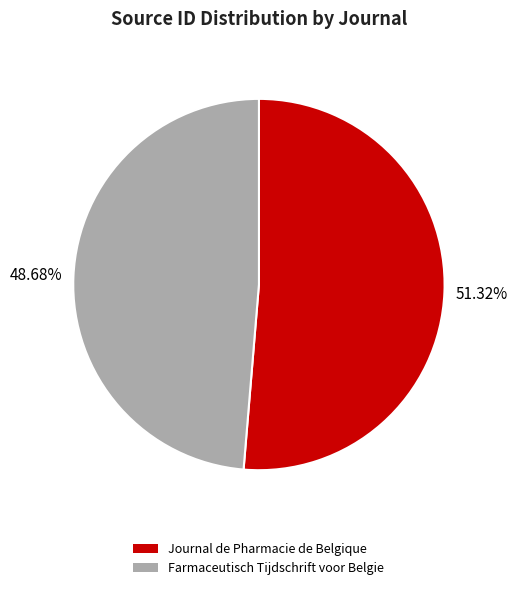

How many segments does this pie chart have?

2